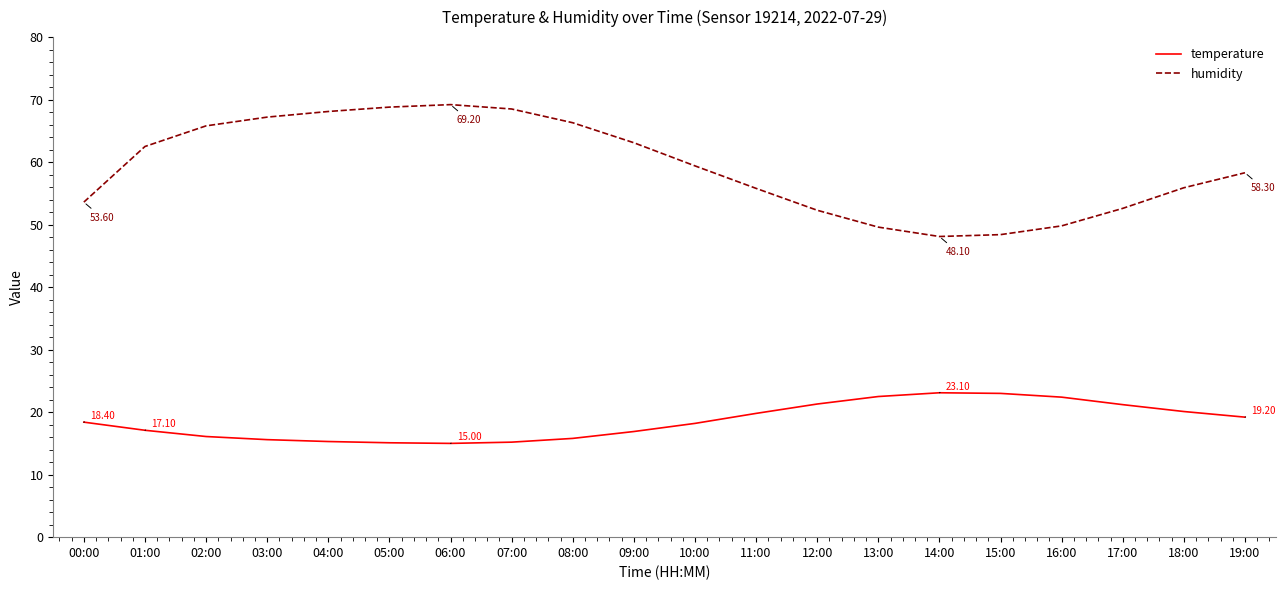

Rank the series by their average value, from lowest to highest.

temperature, humidity